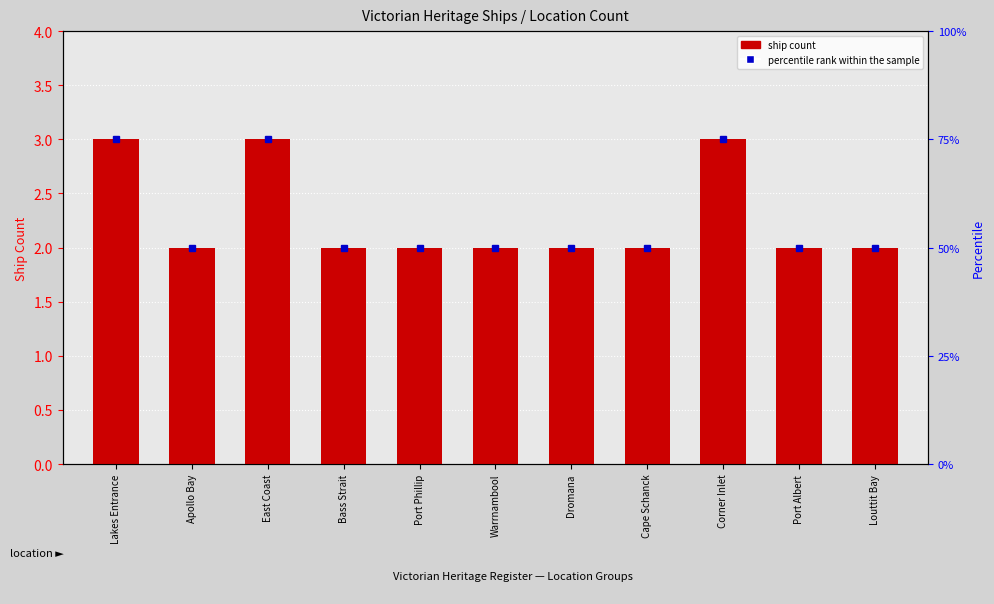

Reading left to right, list all the values displayed in this chart.

Lakes Entrance=3	Apollo Bay=2	East Coast=3	Bass Strait=2	Port Phillip=2	Warrnambool=2	Dromana=2	Cape Schanck=2	Corner Inlet=3	Port Albert=2	Louttit Bay=2